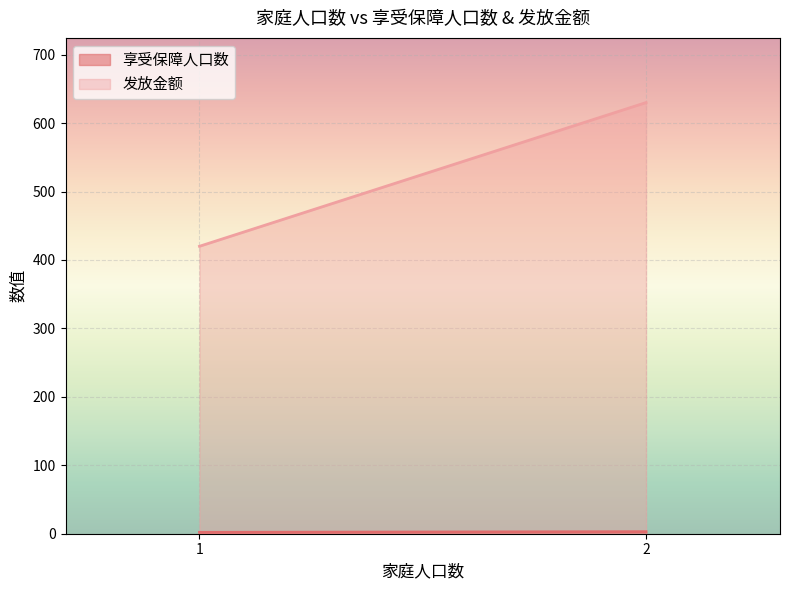

What is the difference between the 发放金额 values at 1 and 2?

210